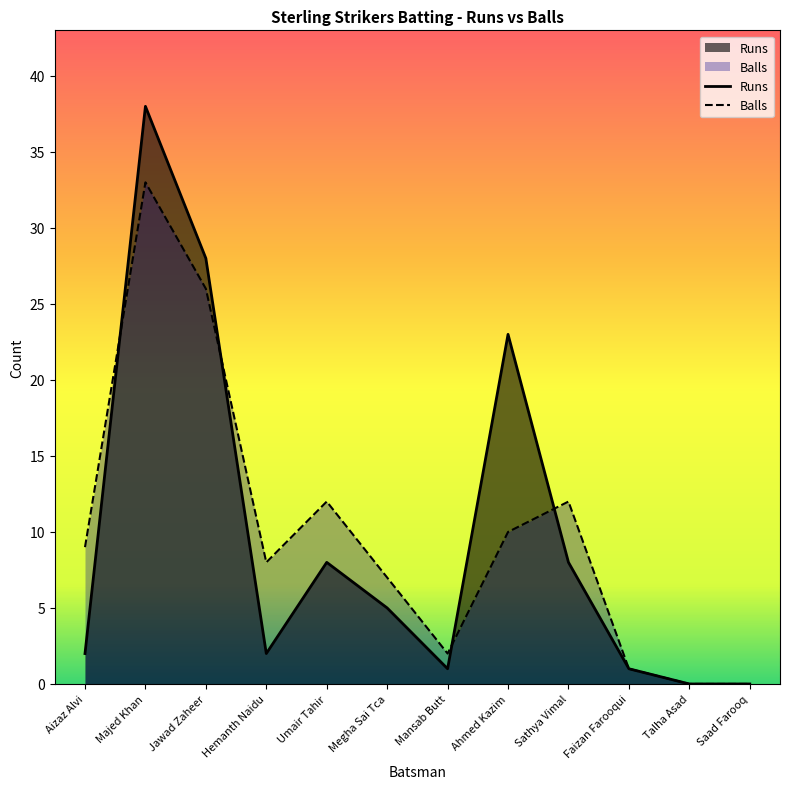

What is the sum of the Runs values at Majed Khan and Umair Tahir?

46